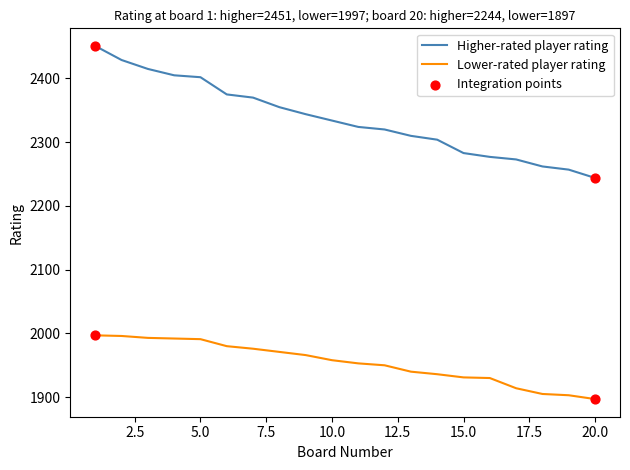

Which series has the widest spread of values?

Higher-rated player rating